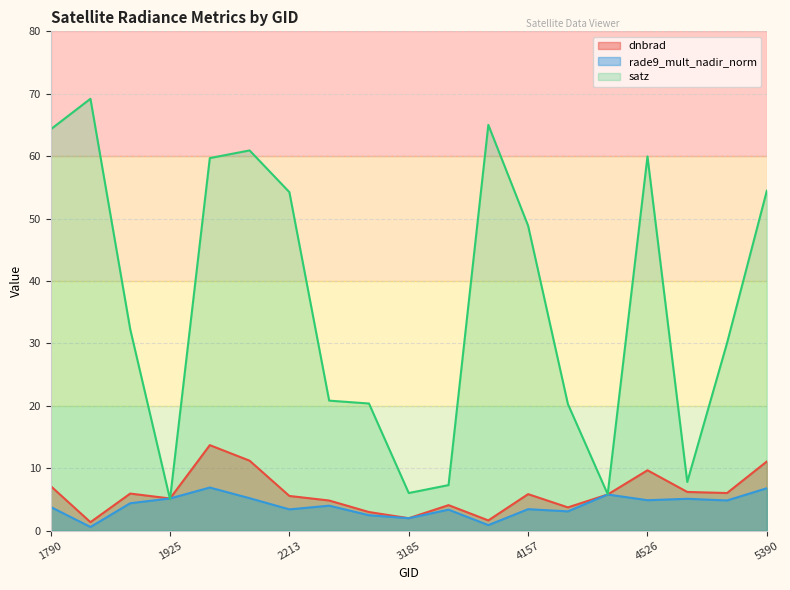

How many times do dnbrad and rade9_mult_nadir_norm cross each other?

2